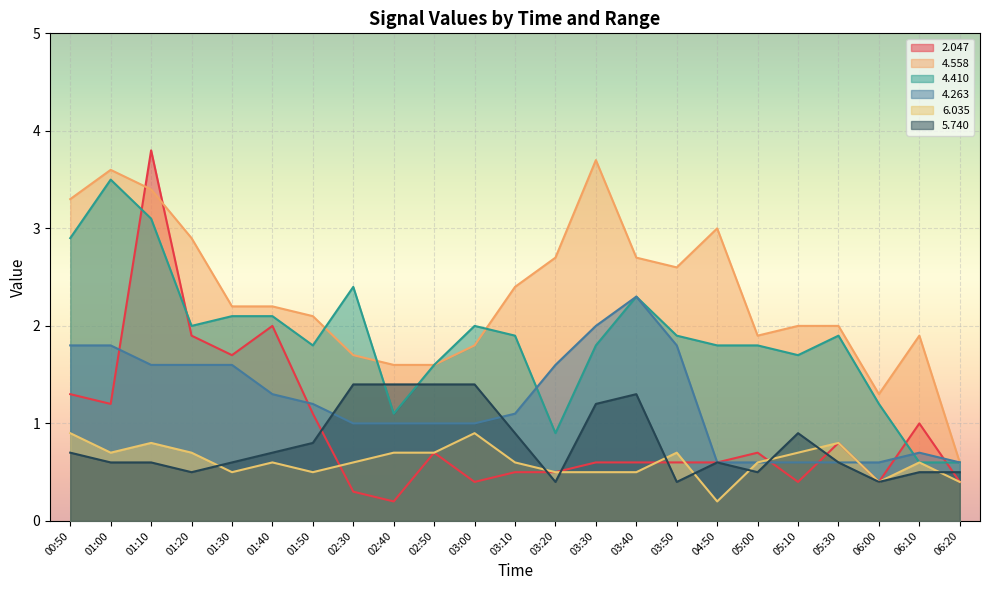

How many lines are shown in the chart?

6